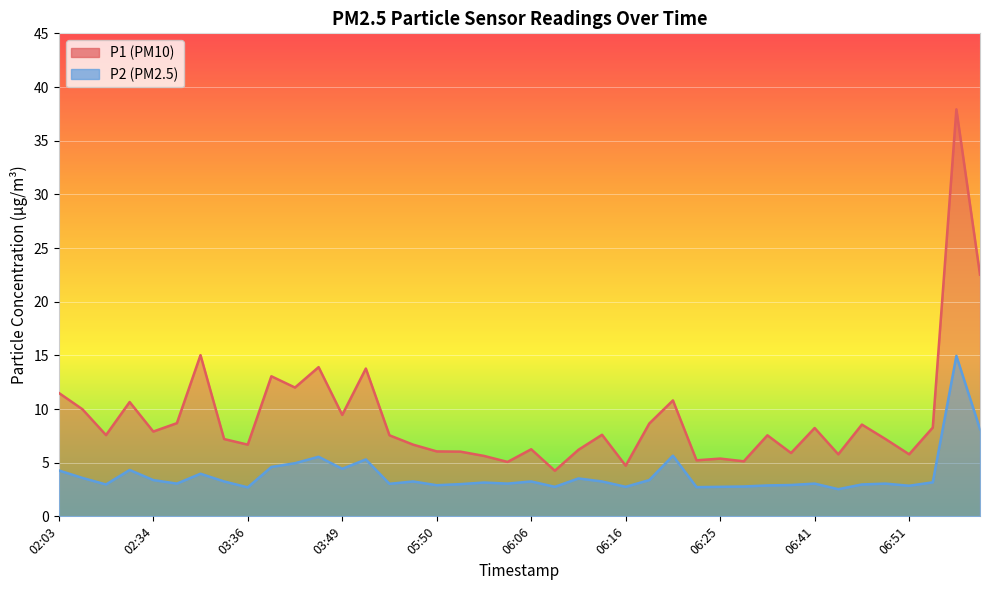

What position from the right is 02:03?

40